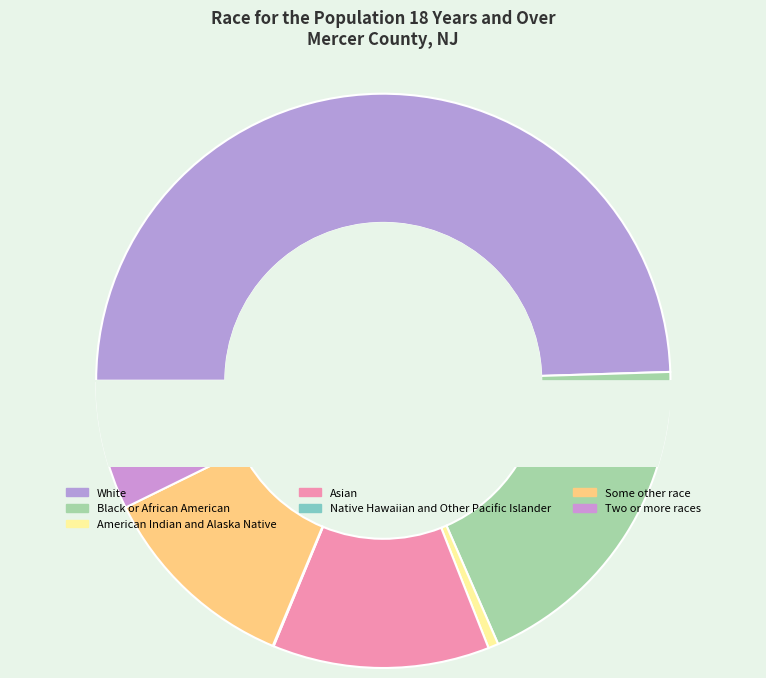

Does Two or more races account for over 50% of the chart?

No